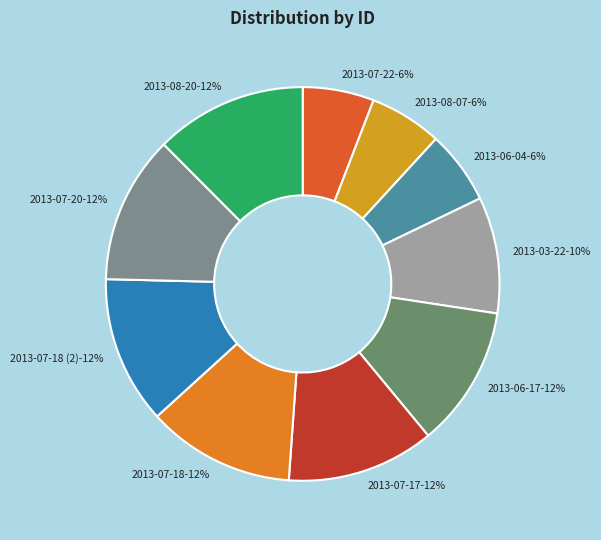

What percentage is the 2013-03-22 slice, to the nearest percent?

10%